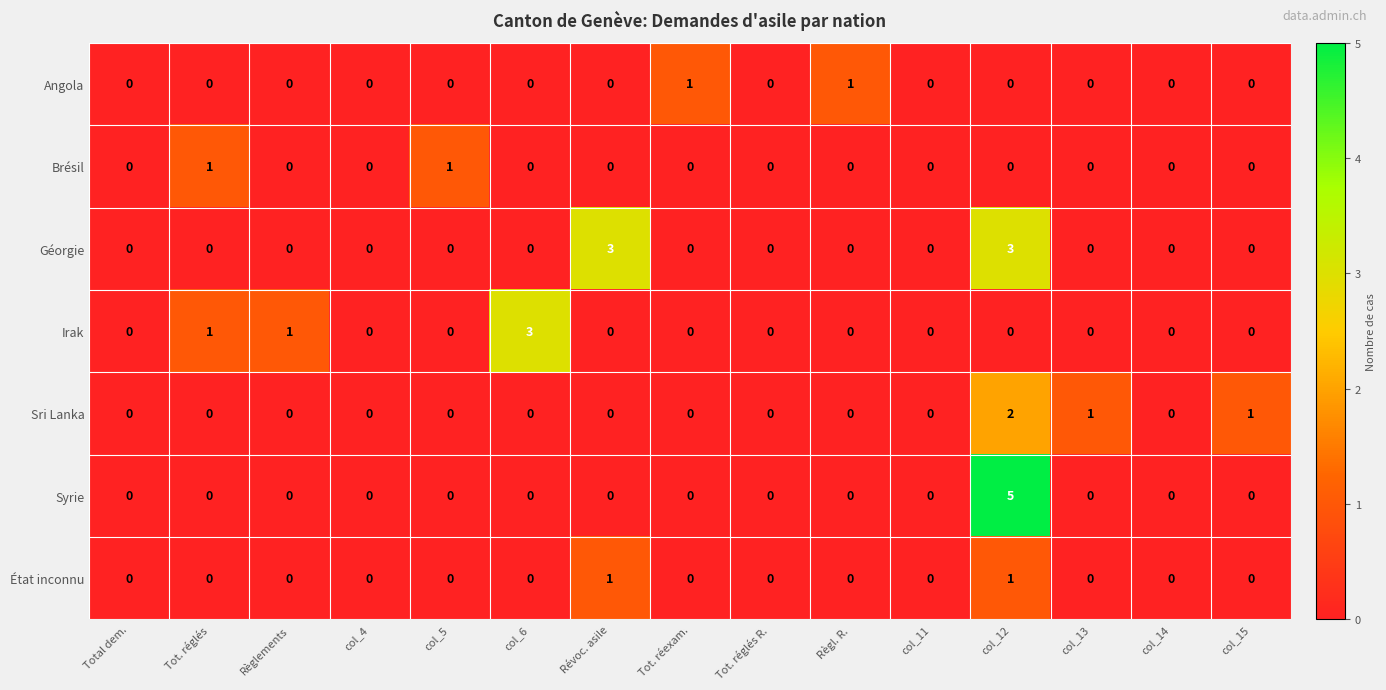

At which category is the sum across all series the highest?

col_12